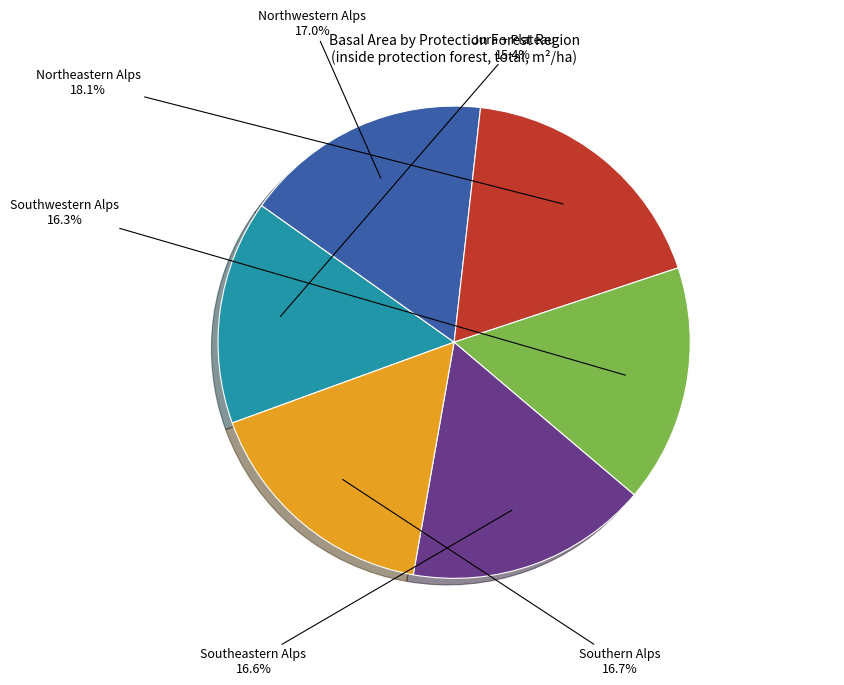

To the nearest percent, what is the combined percentage of Northeastern Alps and Southeastern Alps?

35%